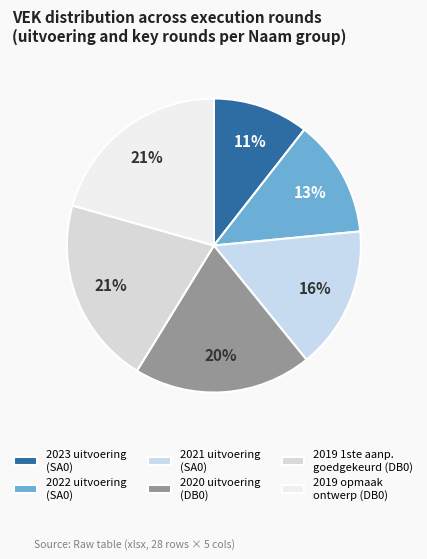

To the nearest percent, what is the average slice percentage?

17%